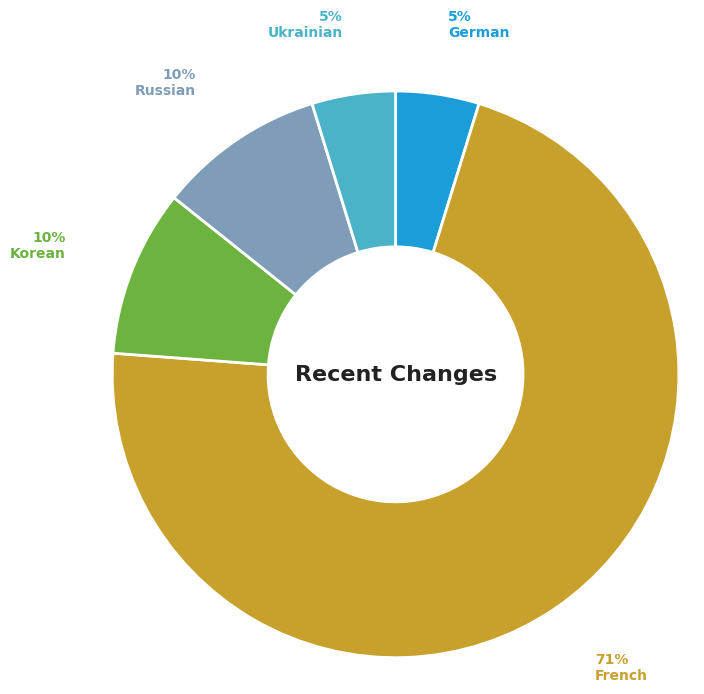

The Russian slice represents 10% of the pie. True or false?

True